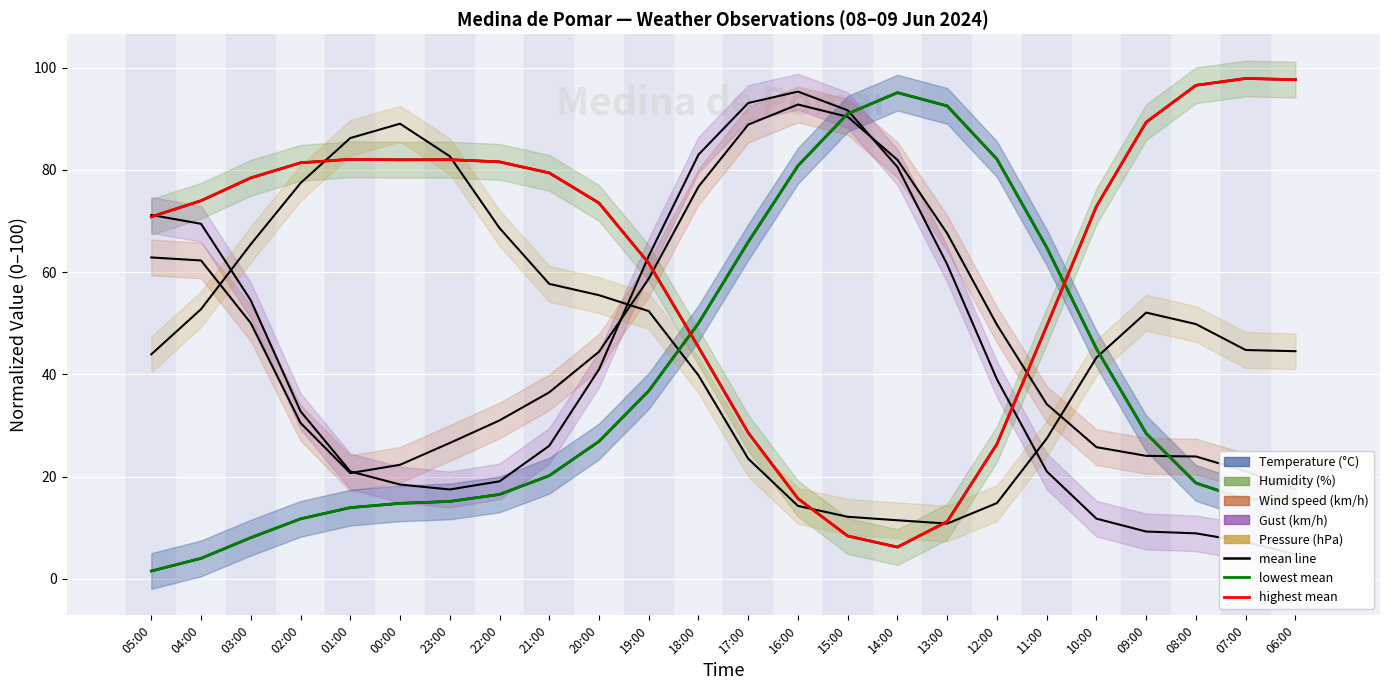

How many times do lowest mean and highest mean cross each other?

2